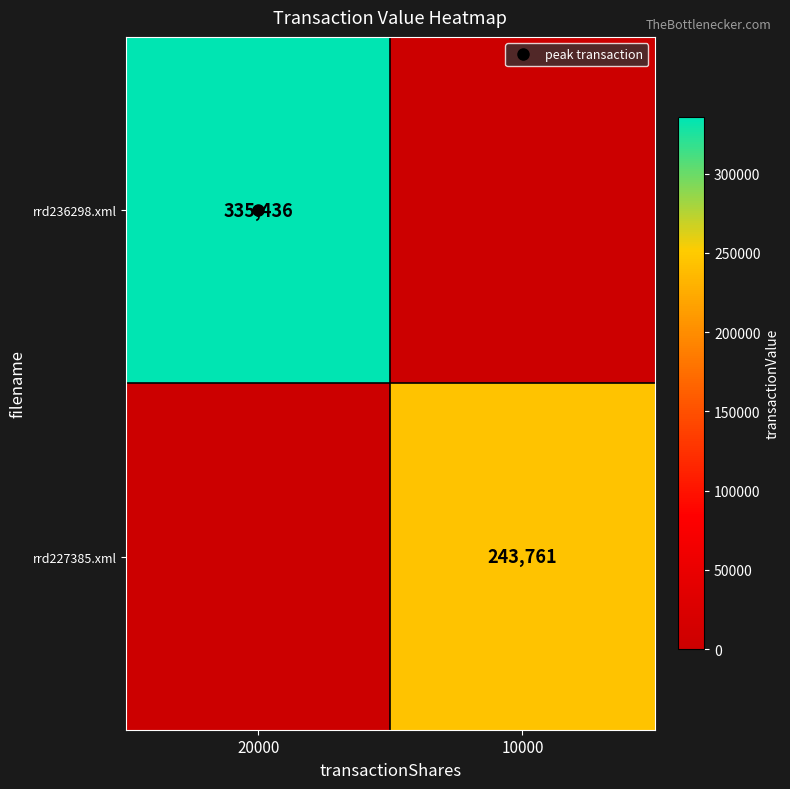

How many data points does each series have?

2